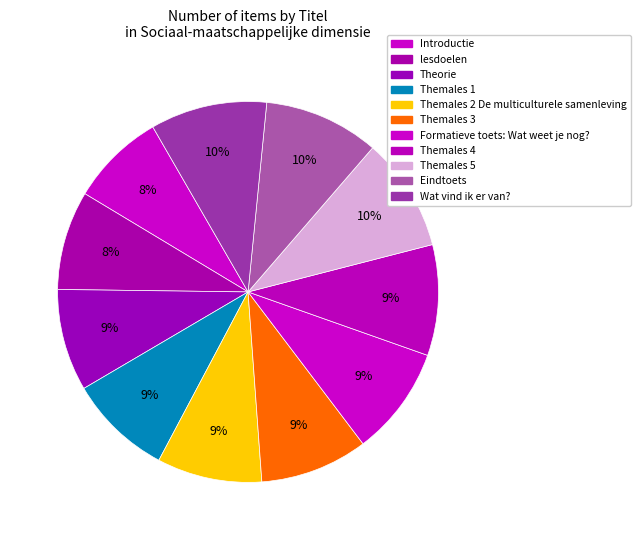

Is there a majority slice in this chart?

No